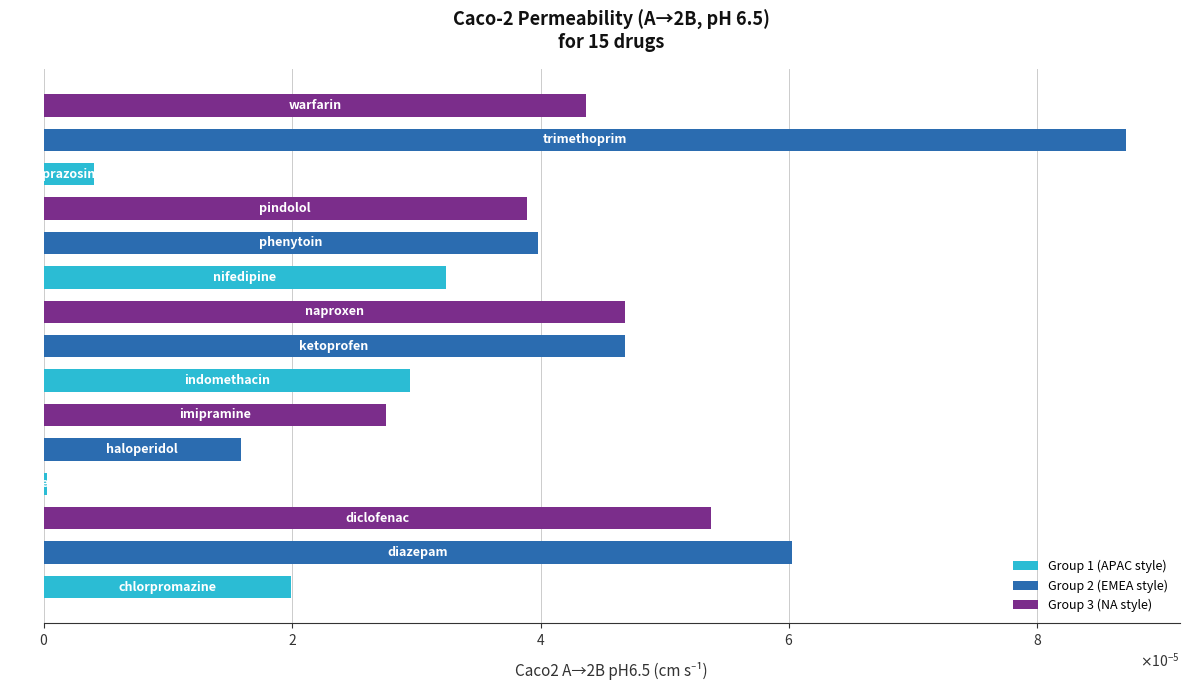

Rank the categories by value from lowest to highest.

furosemide, prazosin, haloperidol, chlorpromazine, imipramine, indomethacin, nifedipine, pindolol, phenytoin, warfarin, ketoprofen, naproxen, diclofenac, diazepam, trimethoprim